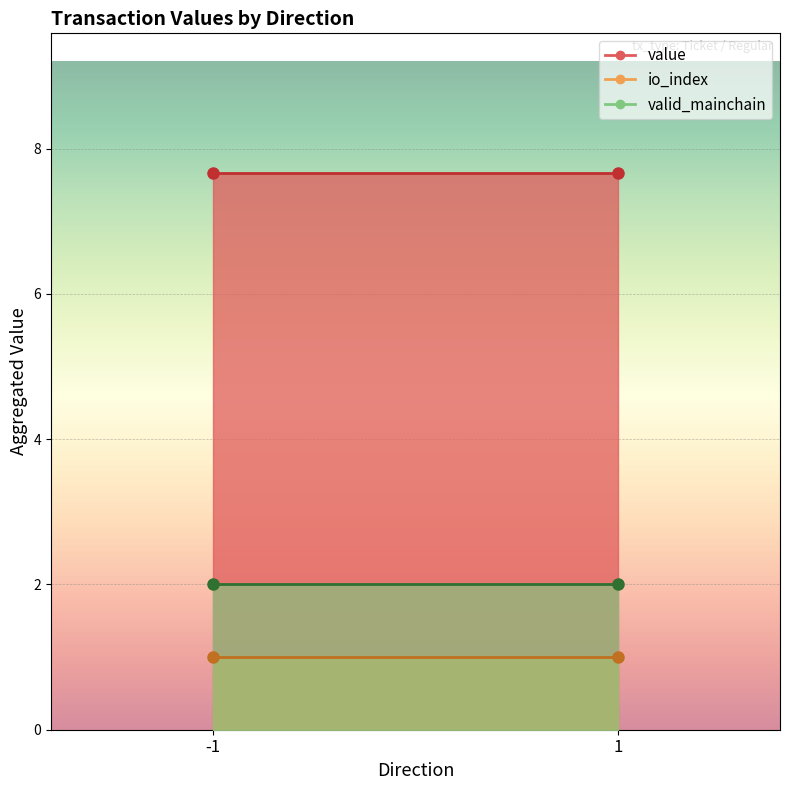

Which has a higher value, 1 or -1?

-1